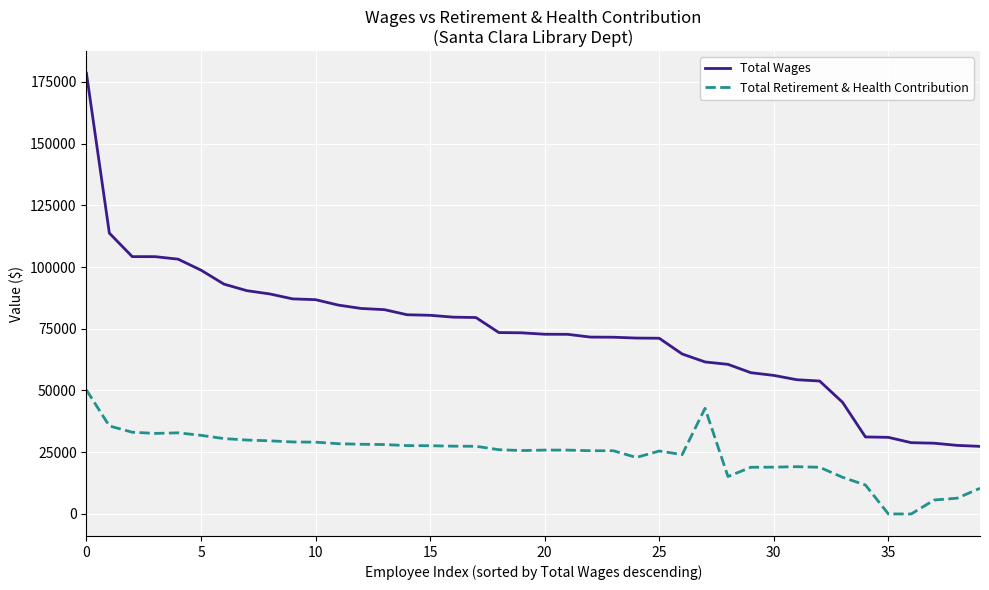

Rank the series by their average value, from lowest to highest.

Total Retirement & Health Contribution, Total Wages